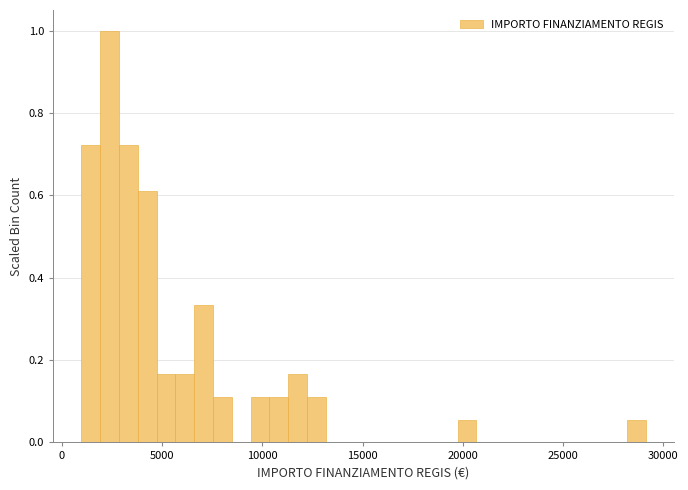

Around what value on the x-axis is the tallest bar? Give the approximate position of its centre, as read against the axis.

2500